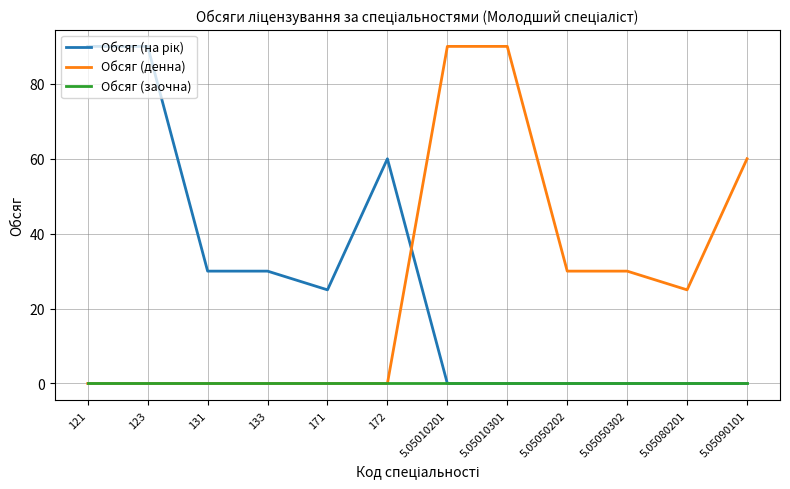

How many lines are shown in the chart?

3